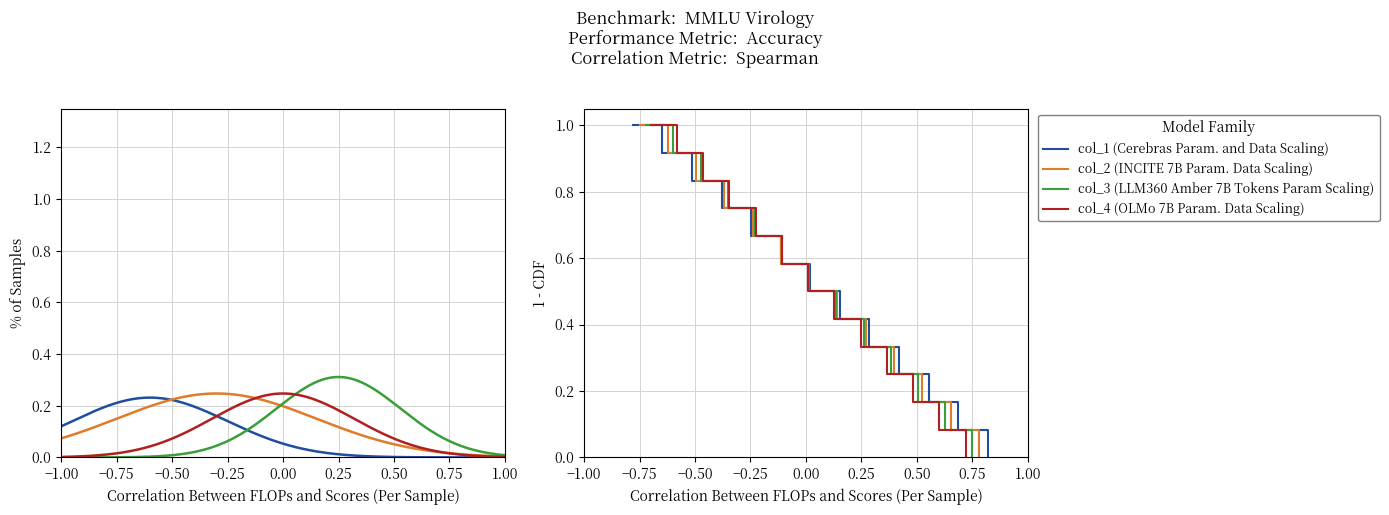

Reading left to right, transcribe all the data shown in this chart.

col_1 (Cerebras): 1.0	0.9	0.8	0.8	0.7	0.6	0.5	0.4	0.3	0.2	0.2	0.1	0.0
col_2 (INCITE 7B): 1.0	0.9	0.8	0.8	0.7	0.6	0.5	0.4	0.3	0.2	0.2	0.1	0.0
col_3 (LLM360): 1.0	0.9	0.8	0.8	0.7	0.6	0.5	0.4	0.3	0.2	0.2	0.1	0.0
col_4 (OLMo 7B): 1.0	0.9	0.8	0.8	0.7	0.6	0.5	0.4	0.3	0.2	0.2	0.1	0.0